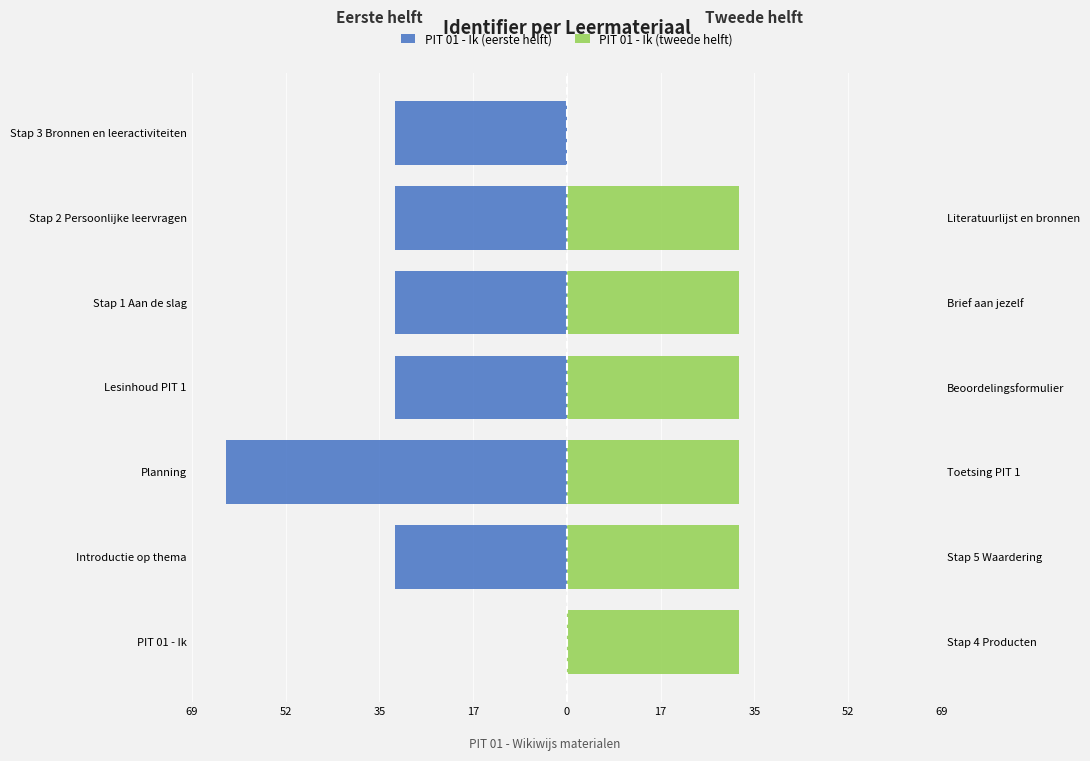

What is the average value of the PIT 01 - Ik (eerste helft) series?

-31.6